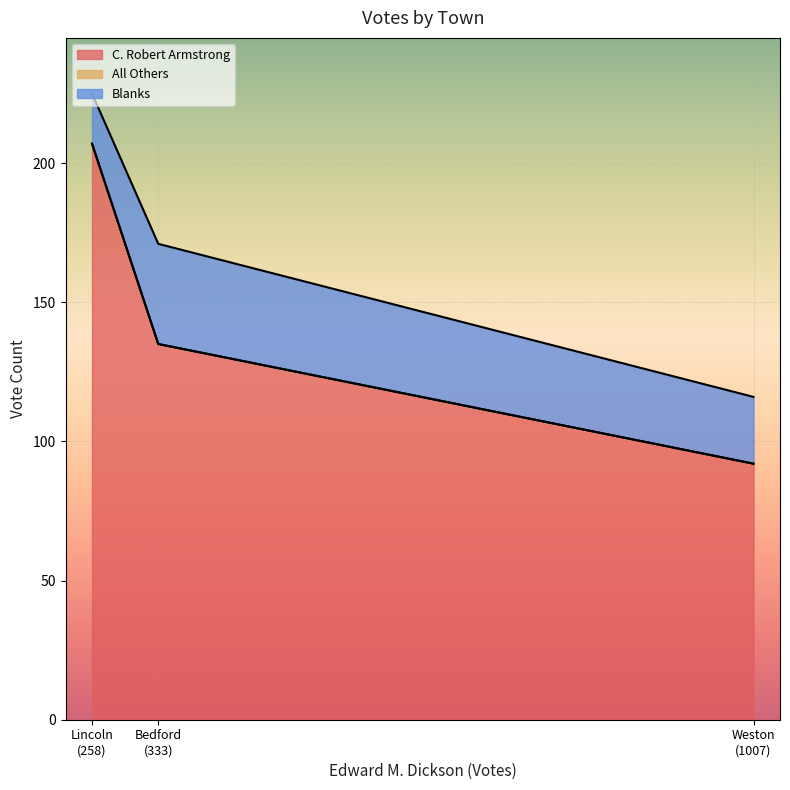

How many values in the C. Robert Armstrong series are below 135?

1